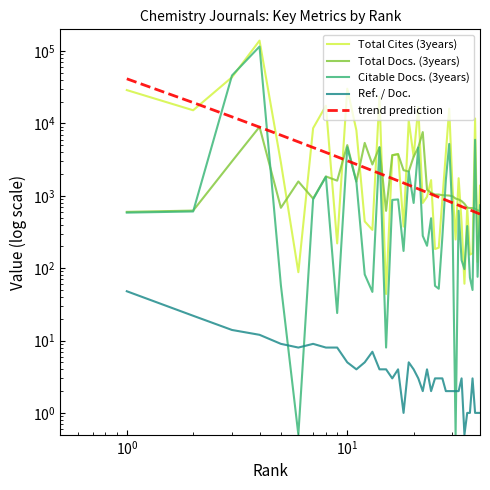

How many lines are shown in the chart?

5